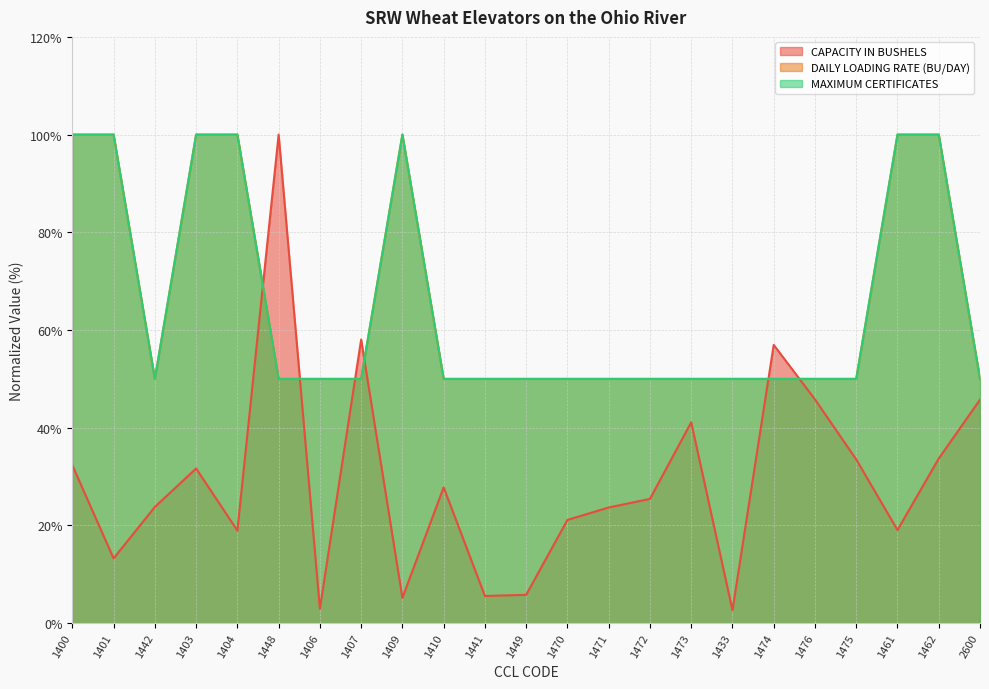

Does the chart display data point markers on the line(s)?

No